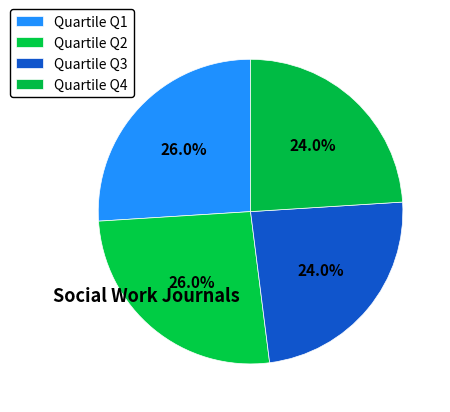

How many slices are in this pie chart?

4